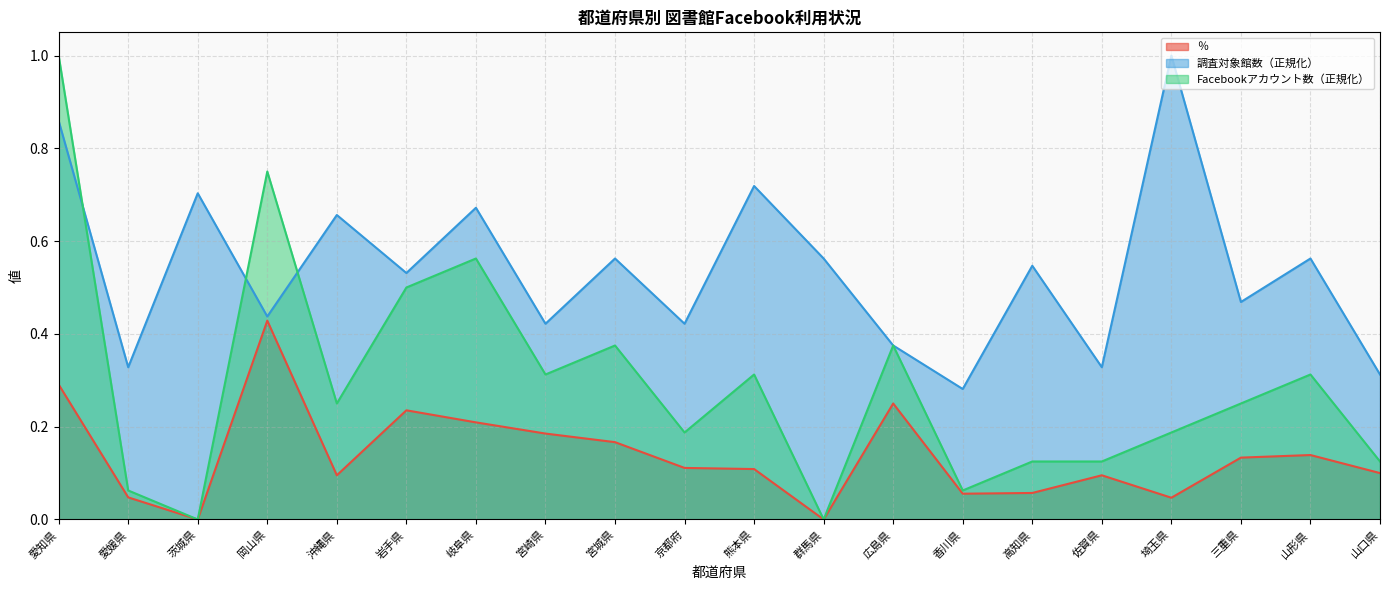

What is the value of the ％ point at the 5th from the left?

0.1